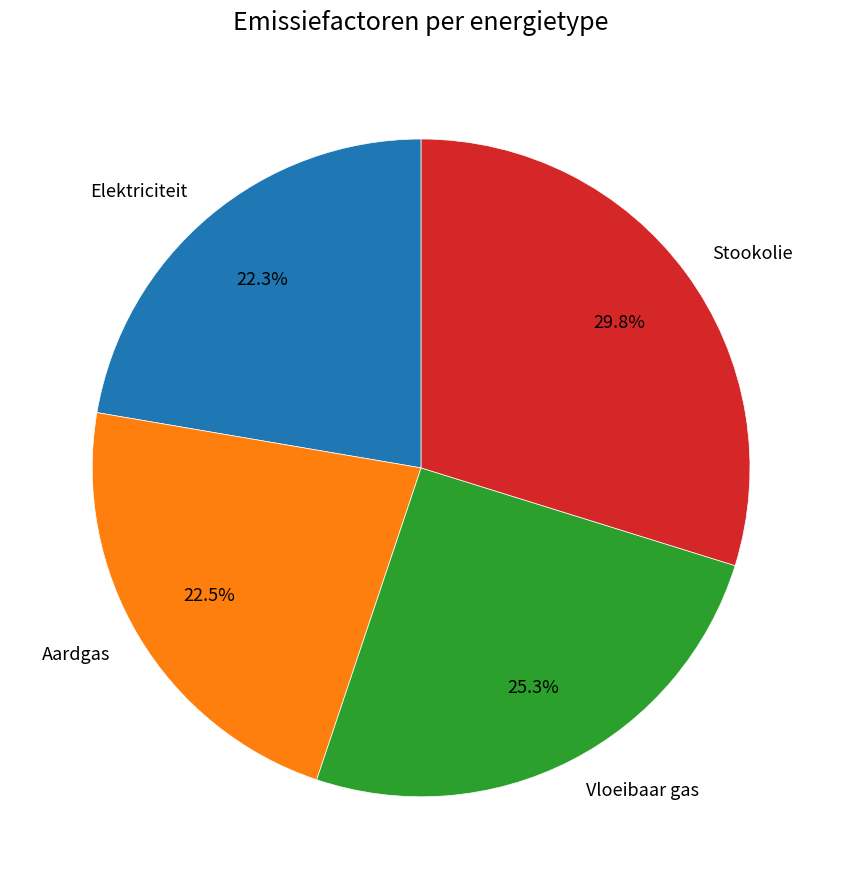

Which category has the biggest portion of the pie?

Stookolie